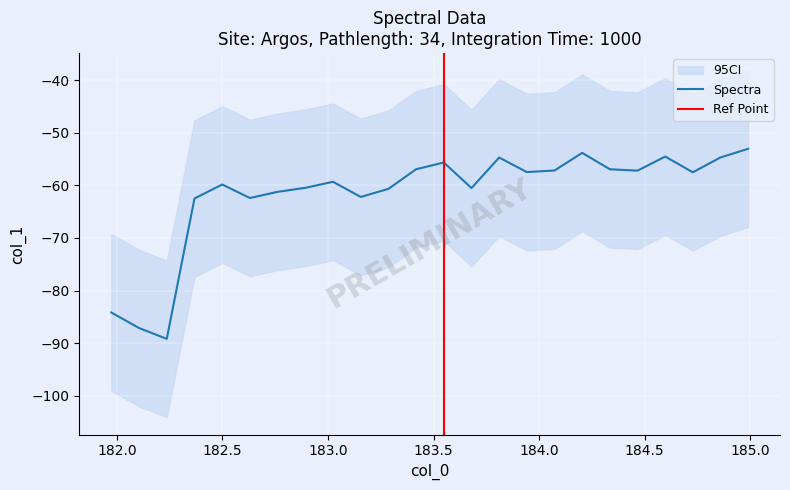

How many interior local peaks (higher than both neighbors) does the data have?

6